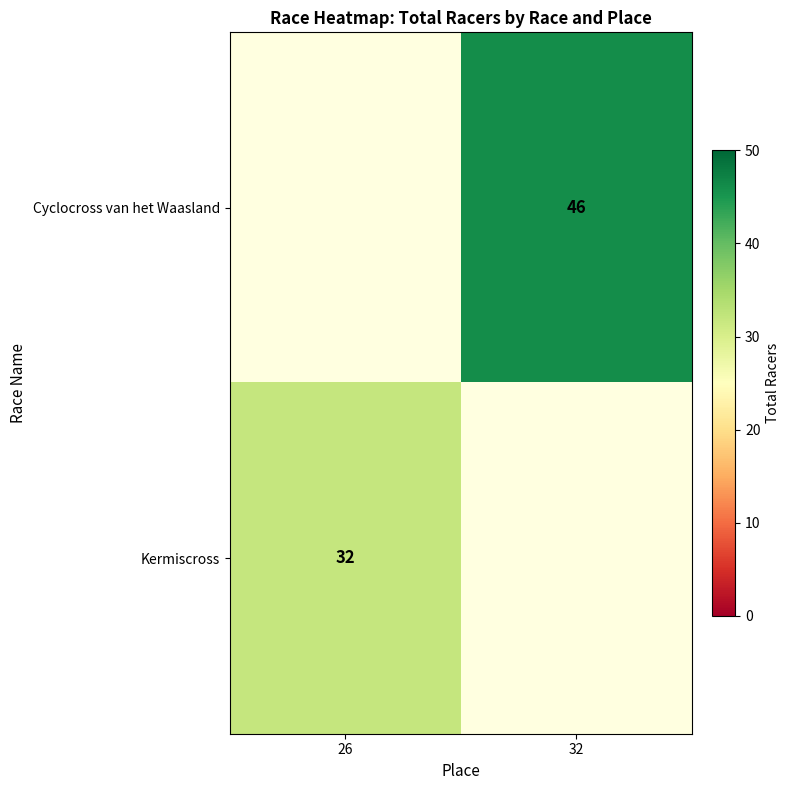

Is the value of Cyclocross van het Waasland at 32 greater than the value of Kermiscross at 26?

Yes